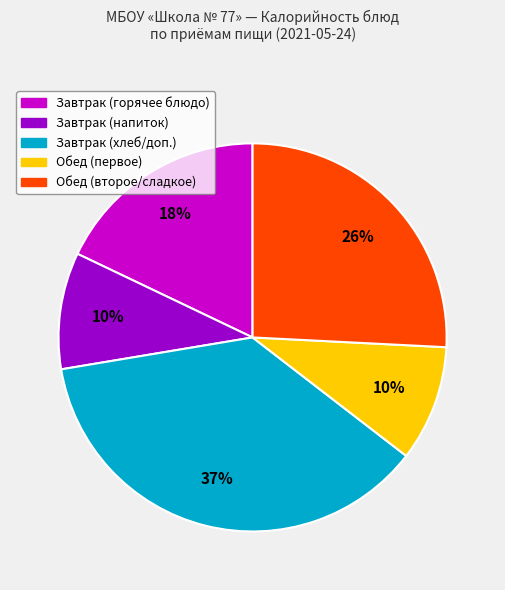

To the nearest percent, what is the difference between the largest and smallest slice percentages?

27%